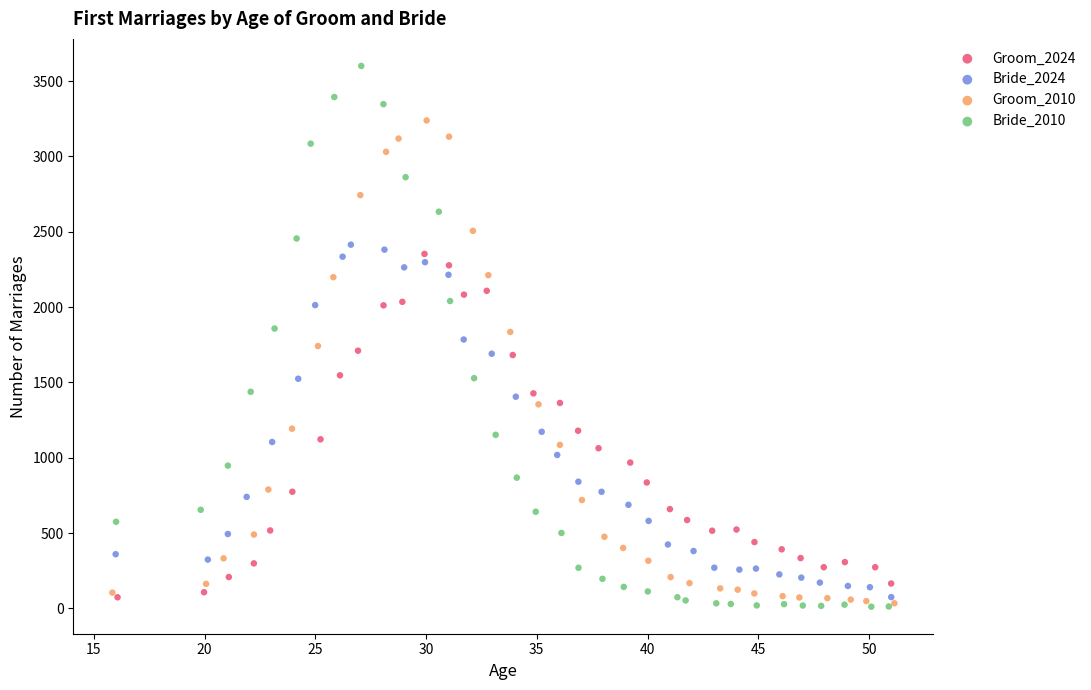

Which series has the largest Y range (max minus min)?

Bride_2010